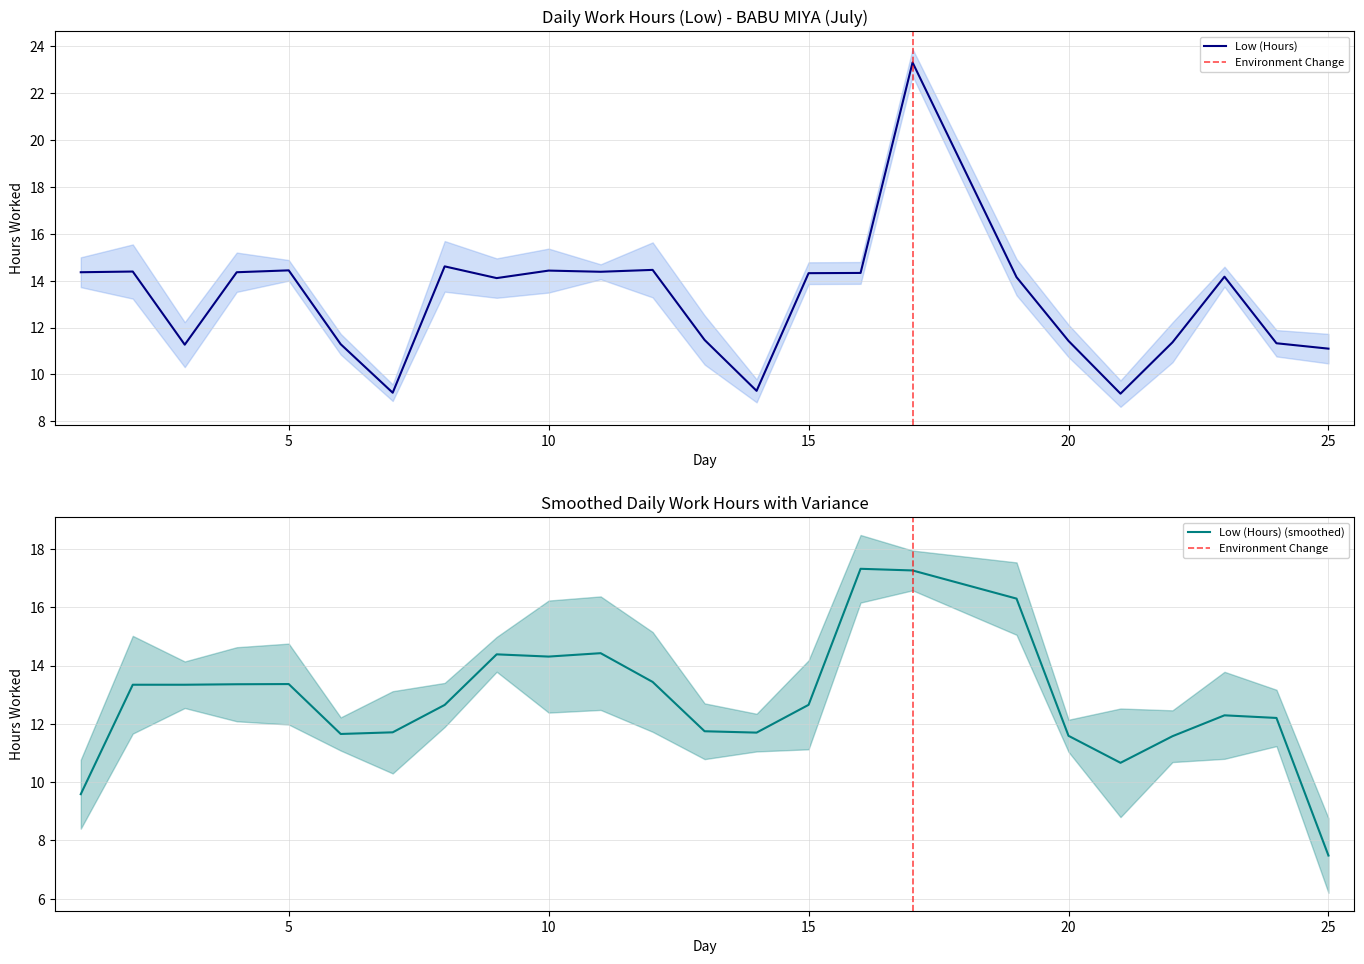

The Low (Hours) series shows 16.7 at 25. True or false?

False